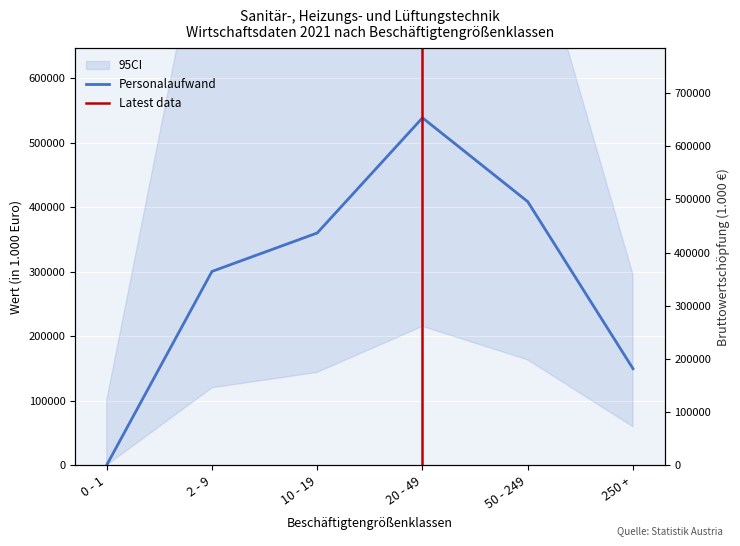

What is the label of the 5th point from the left?

50 - 249